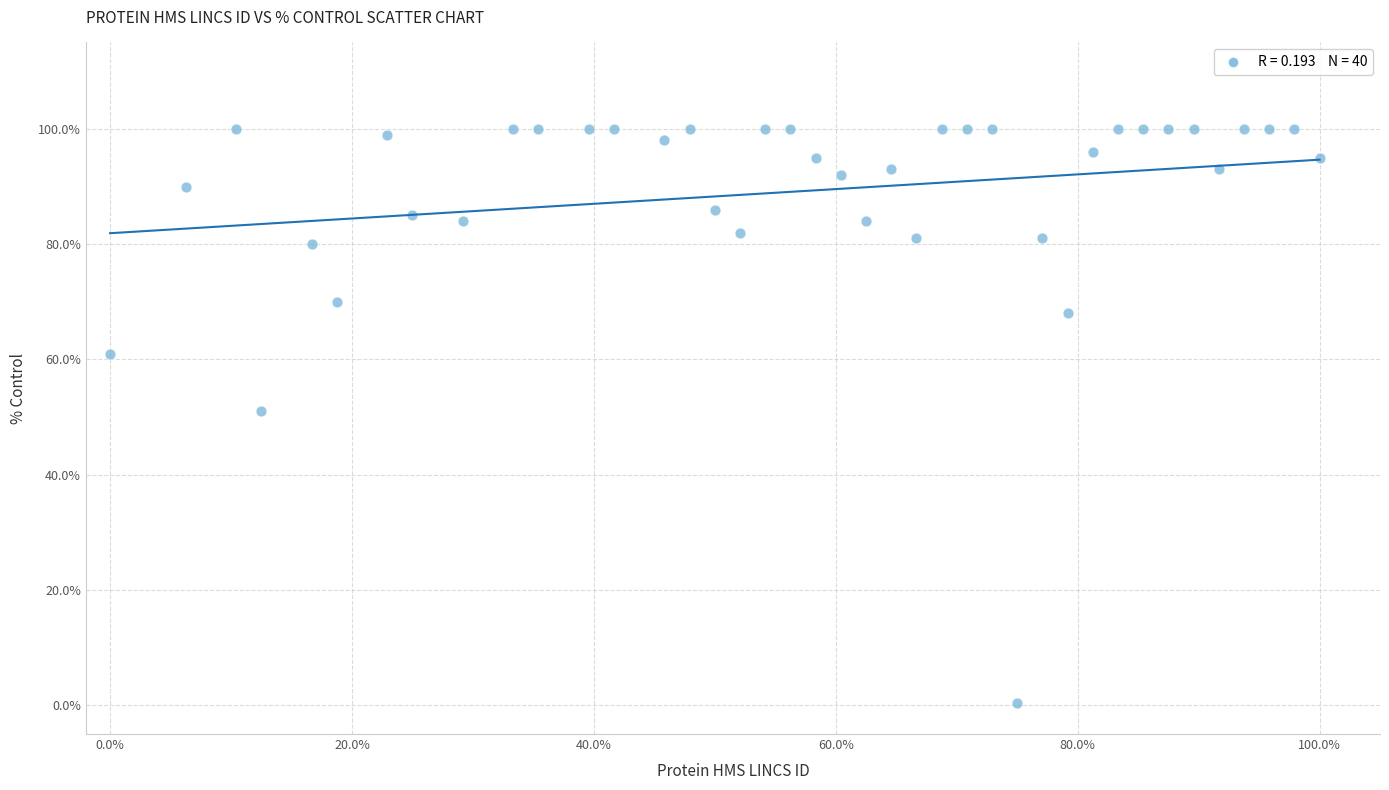

What is the range of Y values (max minus min)?

99.6